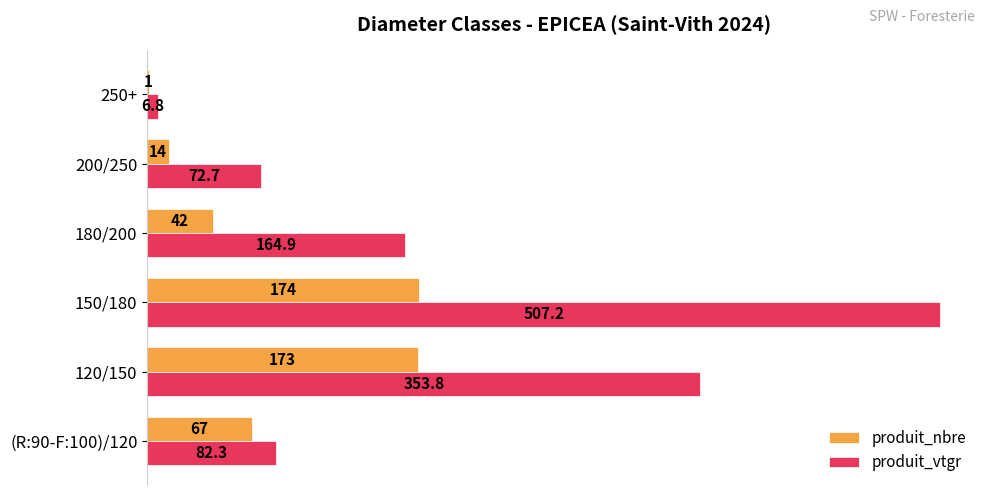

Which series has the largest range (max minus min)?

produit_vtgr